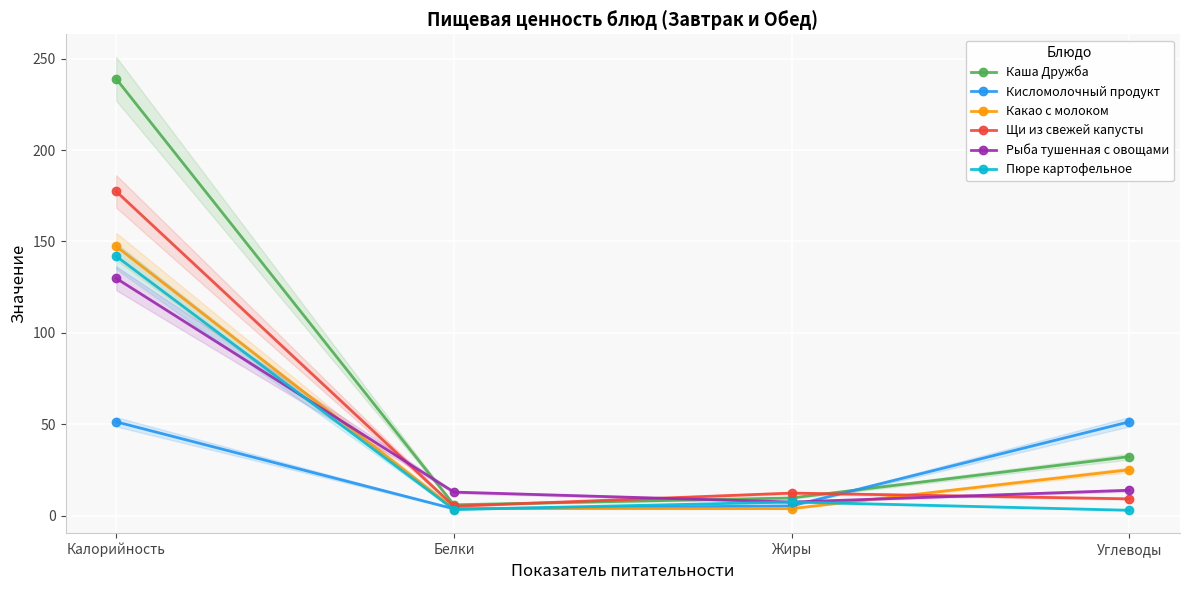

Is the value of Кисломолочный продукт at Калорийность greater than the value of Пюре картофельное at Белки?

Yes